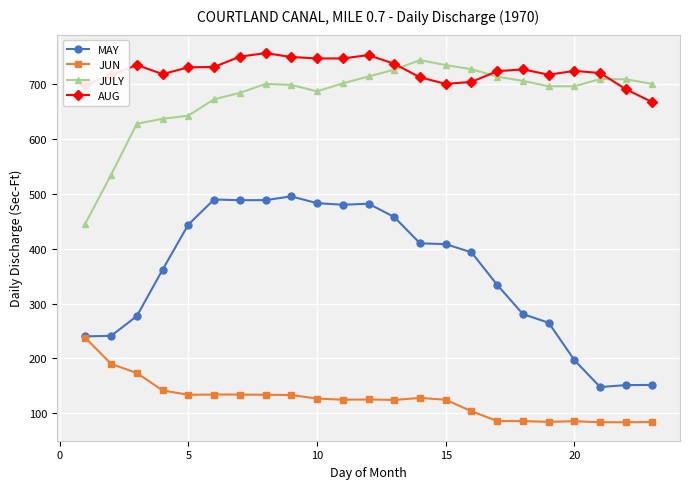

Which series has the widest spread of values?

MAY